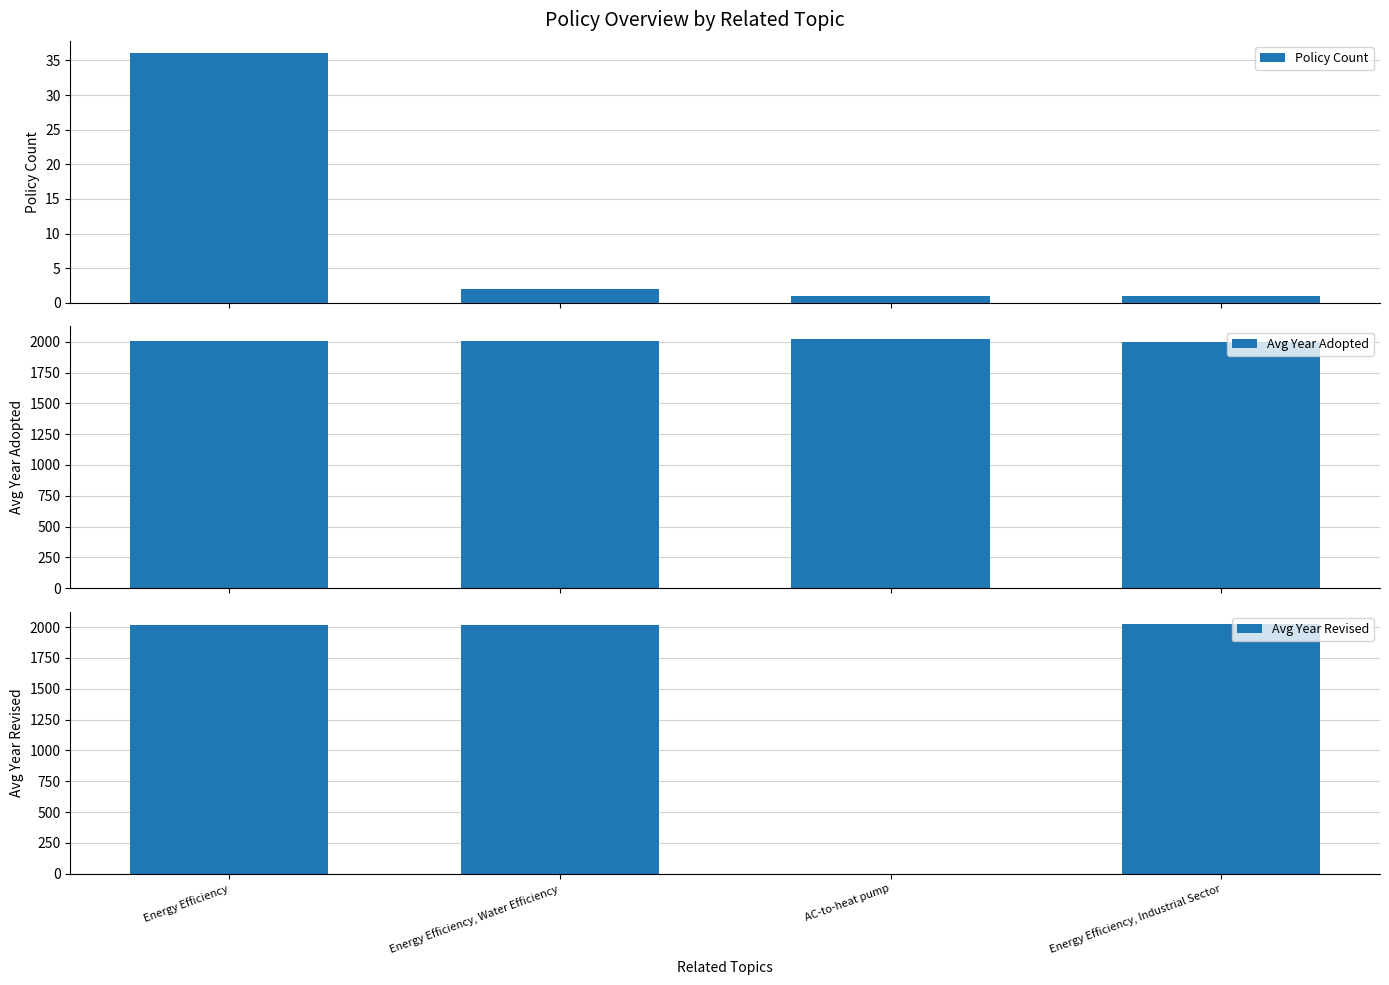

Which series has the largest total across all categories?

Avg Year Adopted